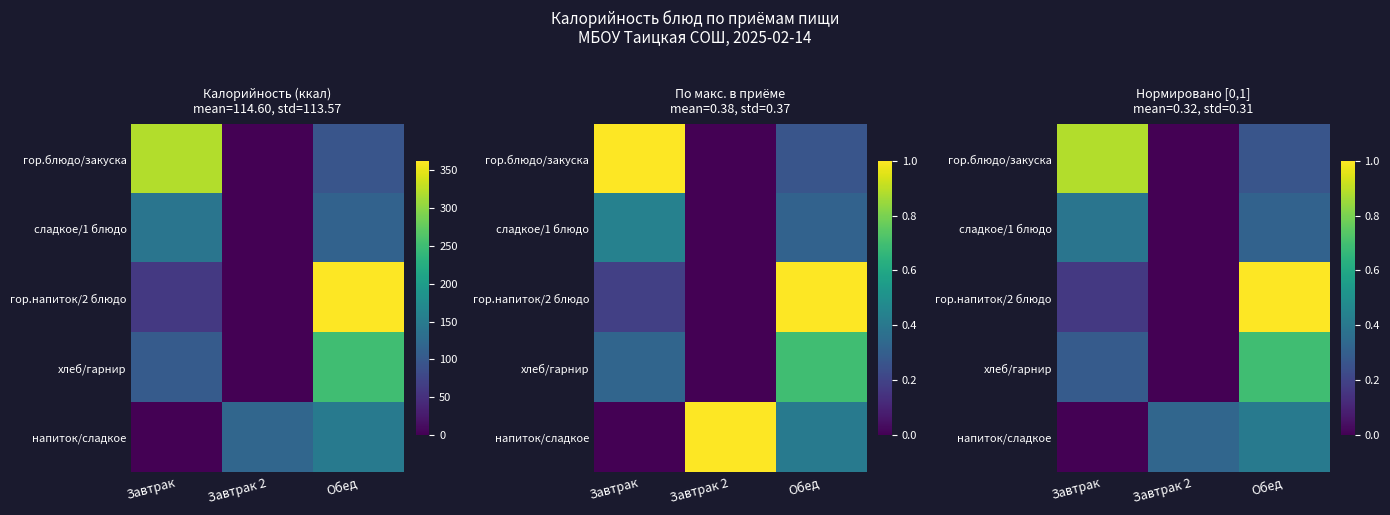

What is the sum of the напиток/сладкое values at Завтрак 2 and Обед?

0.7